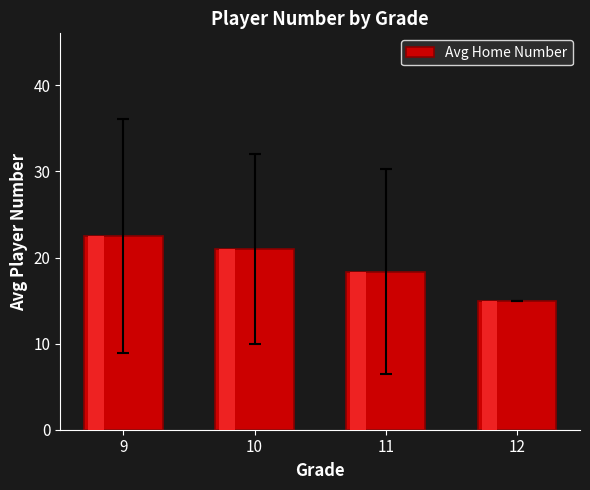

At which label does the data first exceed 21?

9